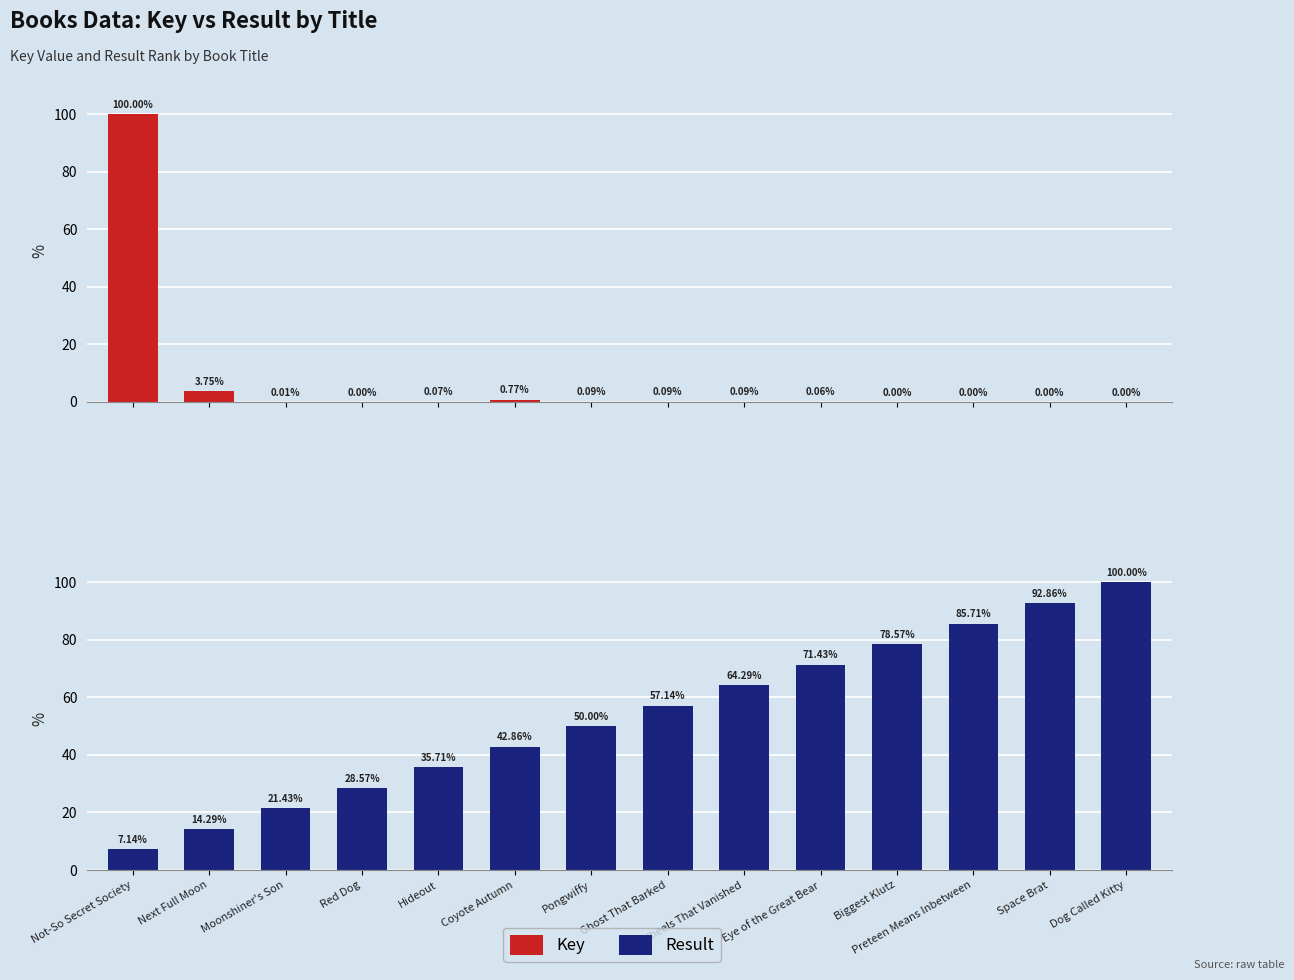

Are the bars horizontal?

No